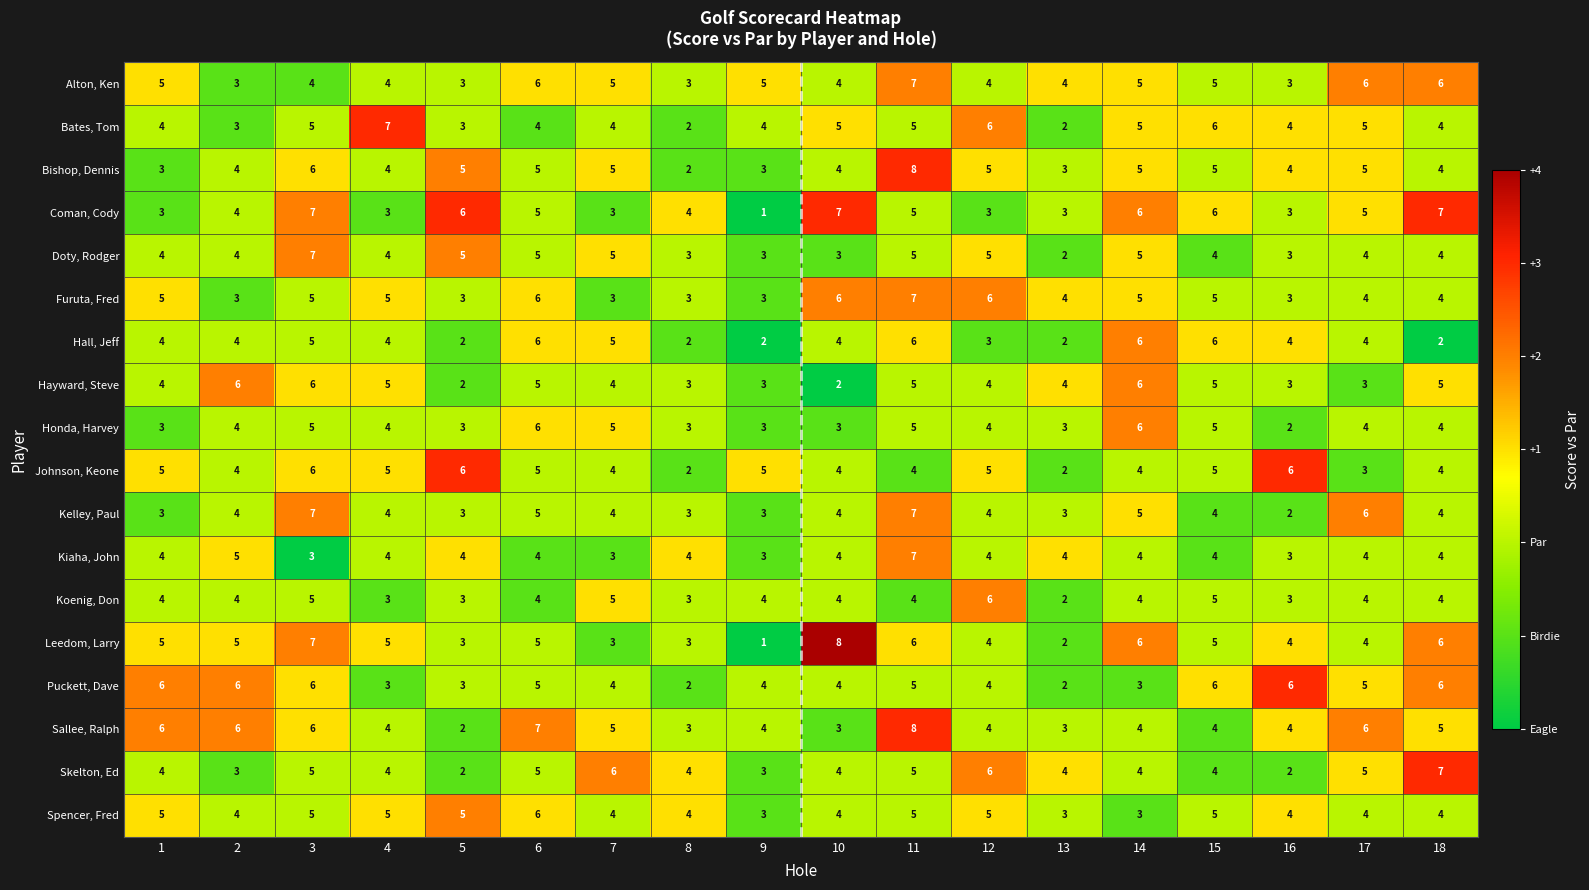

How many distinct data groups are displayed?

18